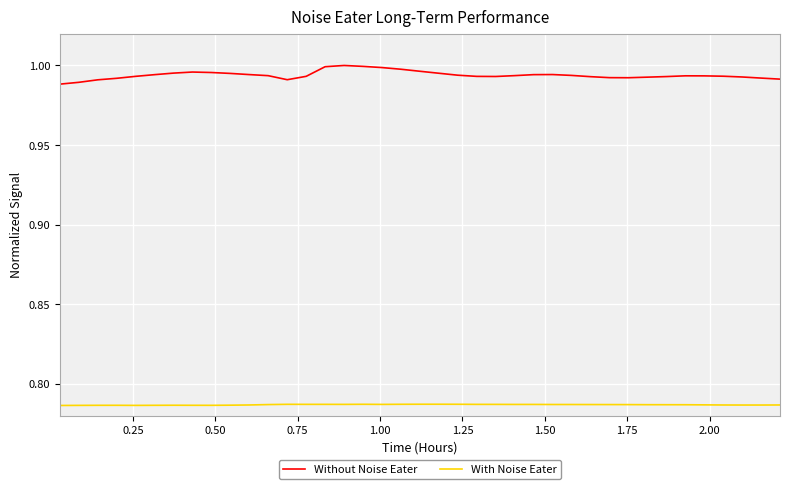

What is the sum of all With Noise Eater values?

30.7